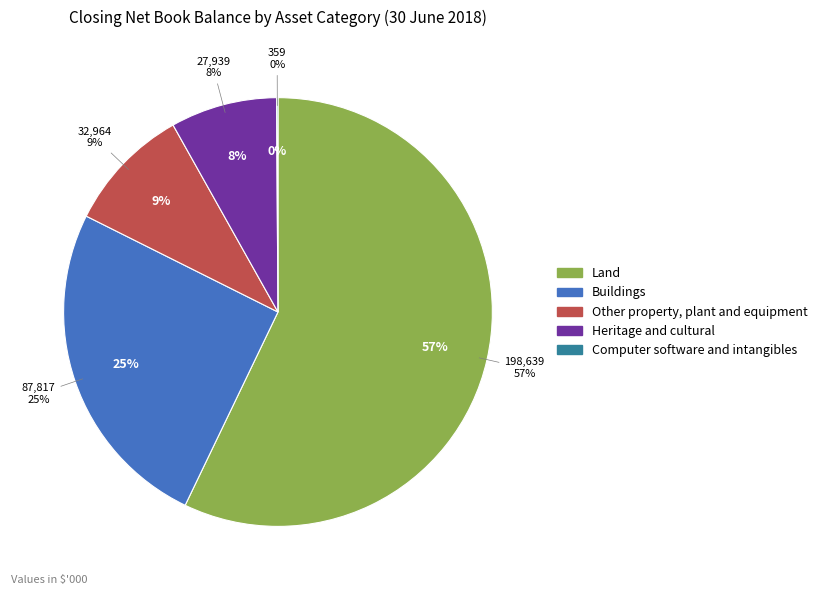

Is it true that Land is 57% of the pie?

True